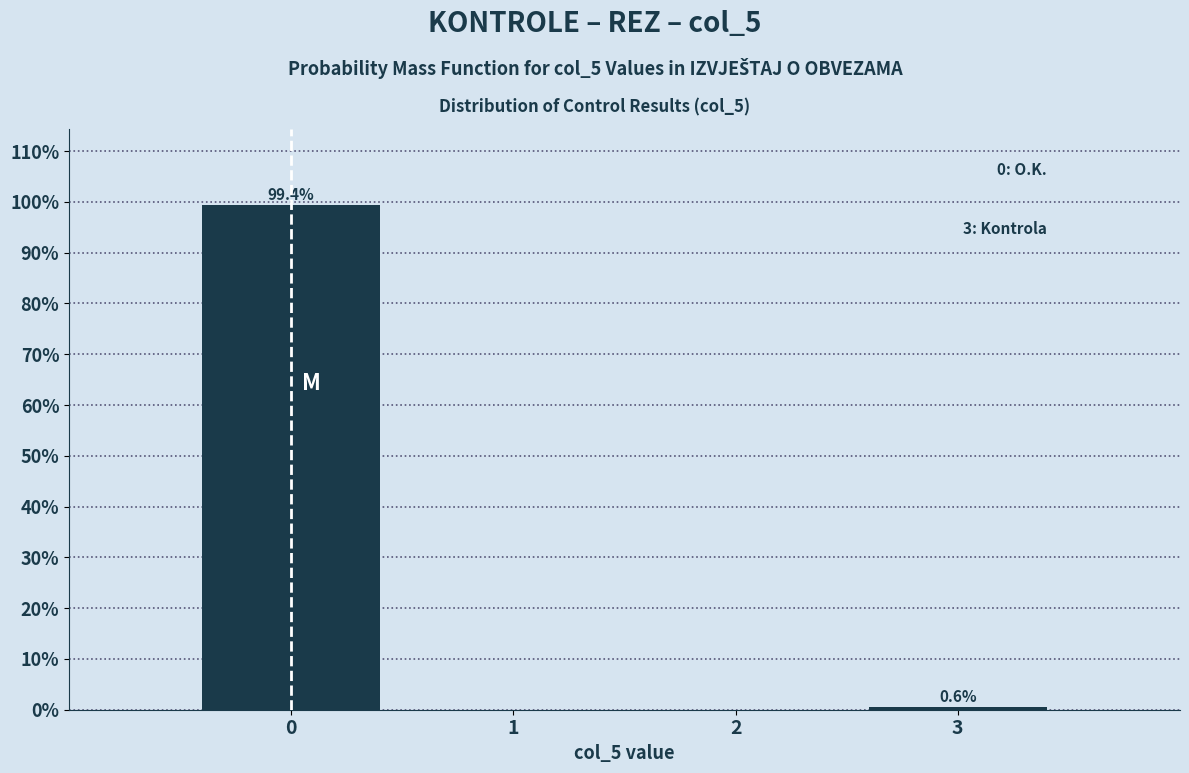

Over which range of the x-axis is the bar tallest?

-0.5 to 0.5